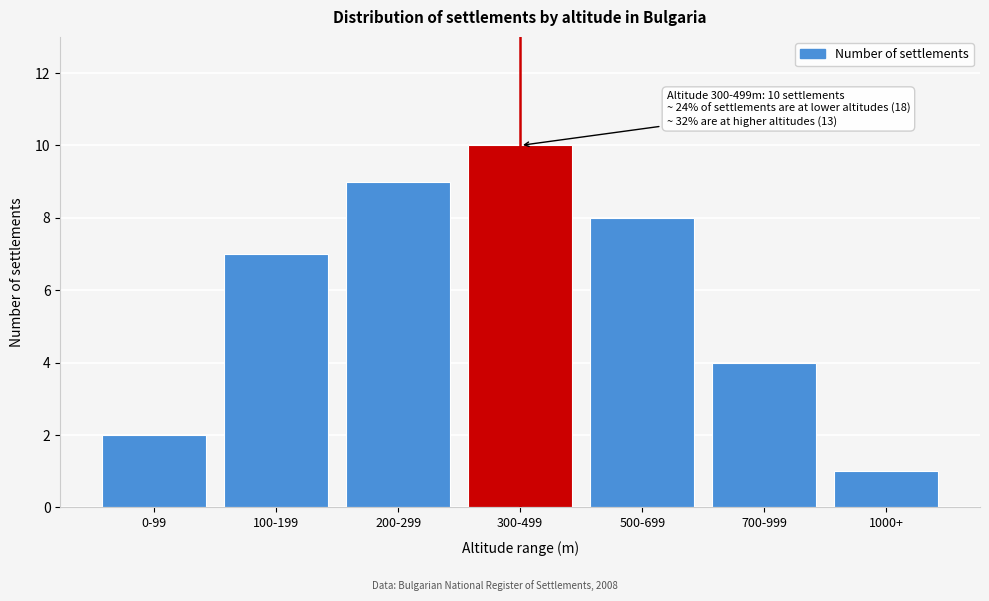

Reading left to right, what are all the values shown in this chart?

0-99=2	100-199=7	200-299=9	300-499=10	500-699=8	700-999=4	1000+=1